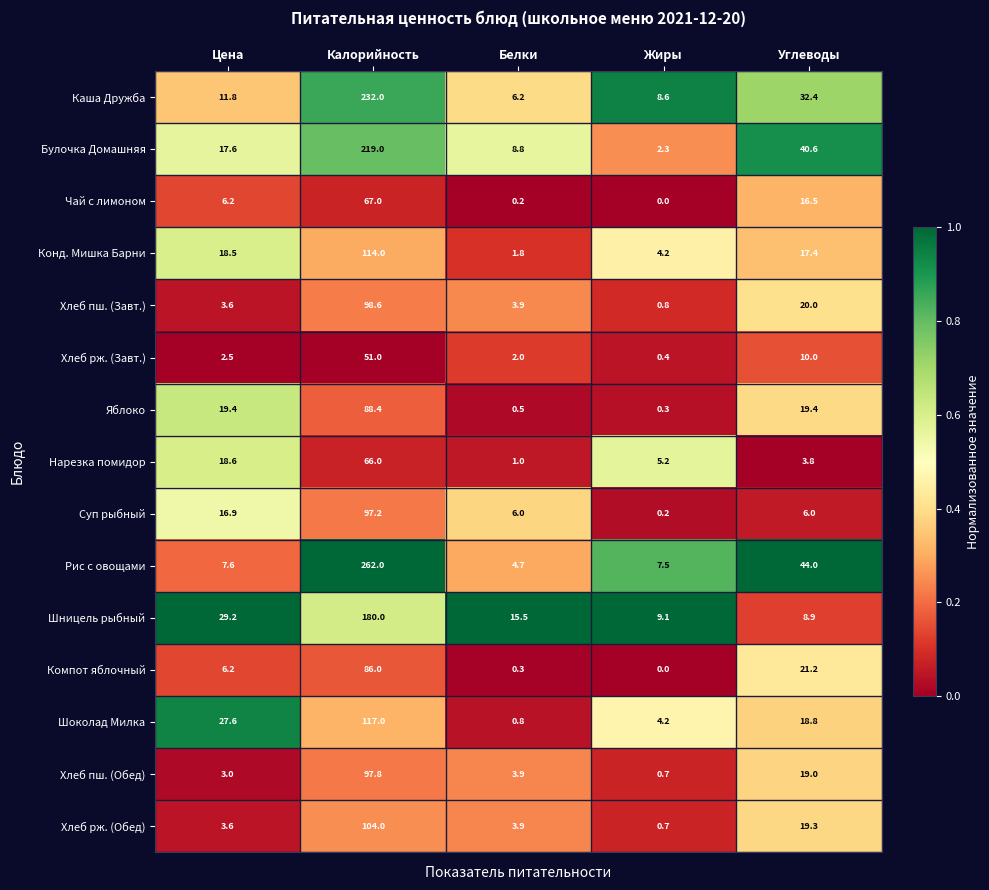

What is the difference between the second highest and minimum values in the Шоколад Милка series?

26.8